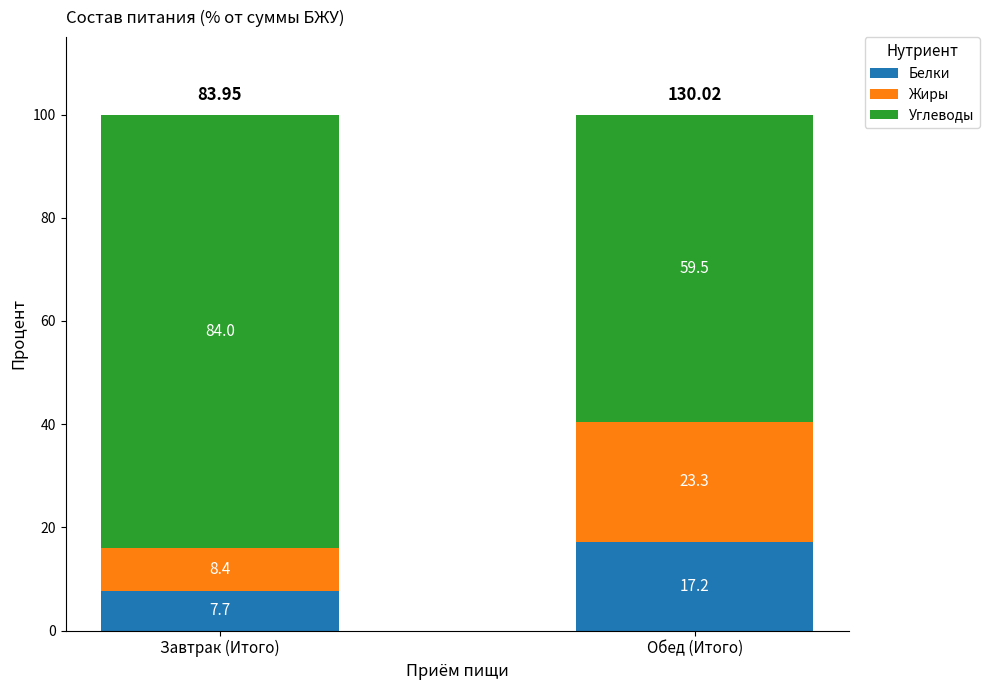

What is the total value across all series at Обед (Итого)?

100.0